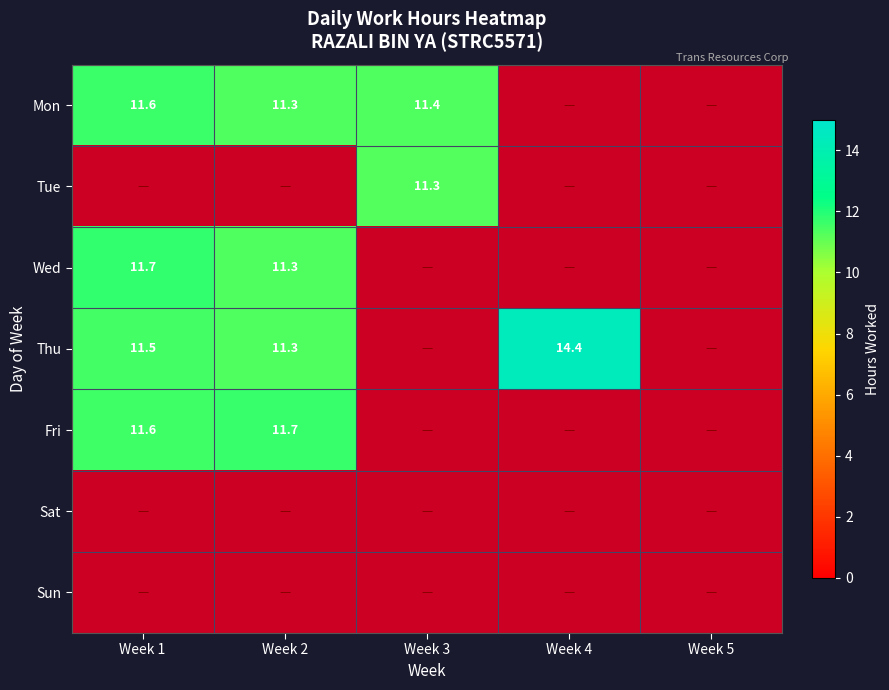

Is it true that Thu equals 6.4 at Week 4?

False